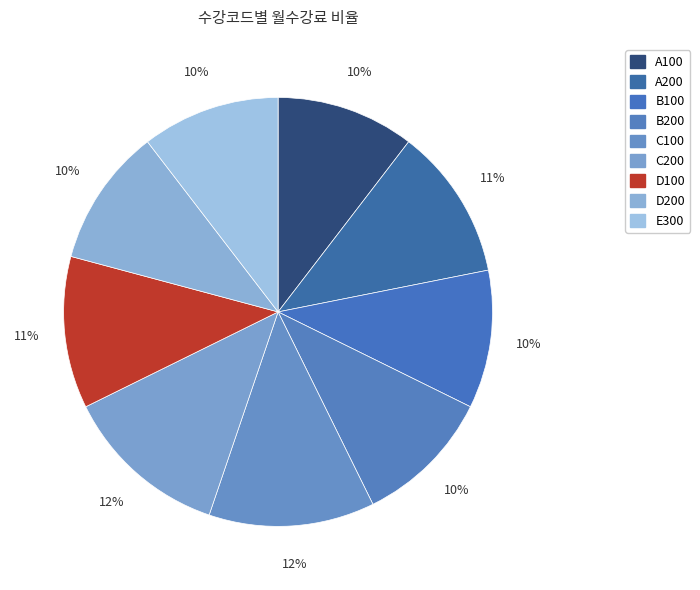

How many segments does this pie chart have?

9